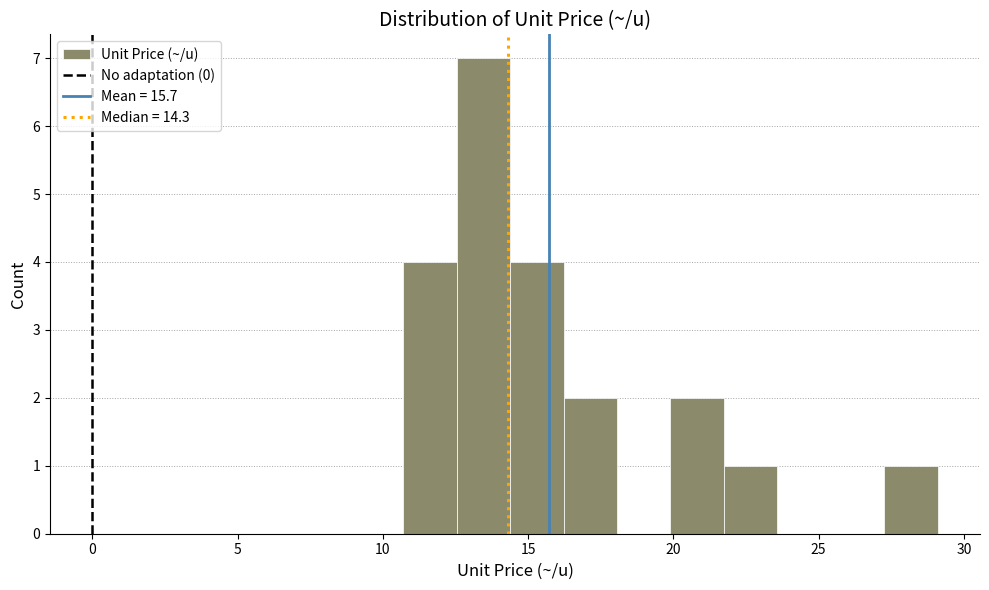

Read against the x-axis, roughly where is the centre of the tallest bar?

13.5